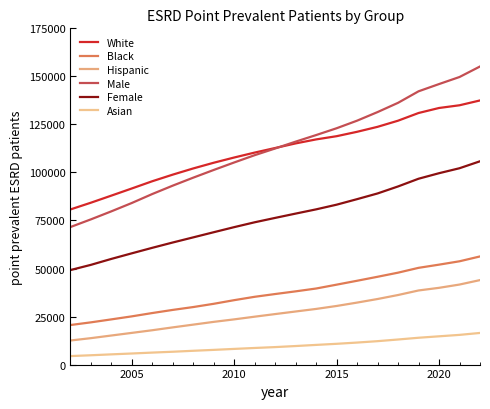

What is the difference between the maximum and minimum values in the Female series?

56632